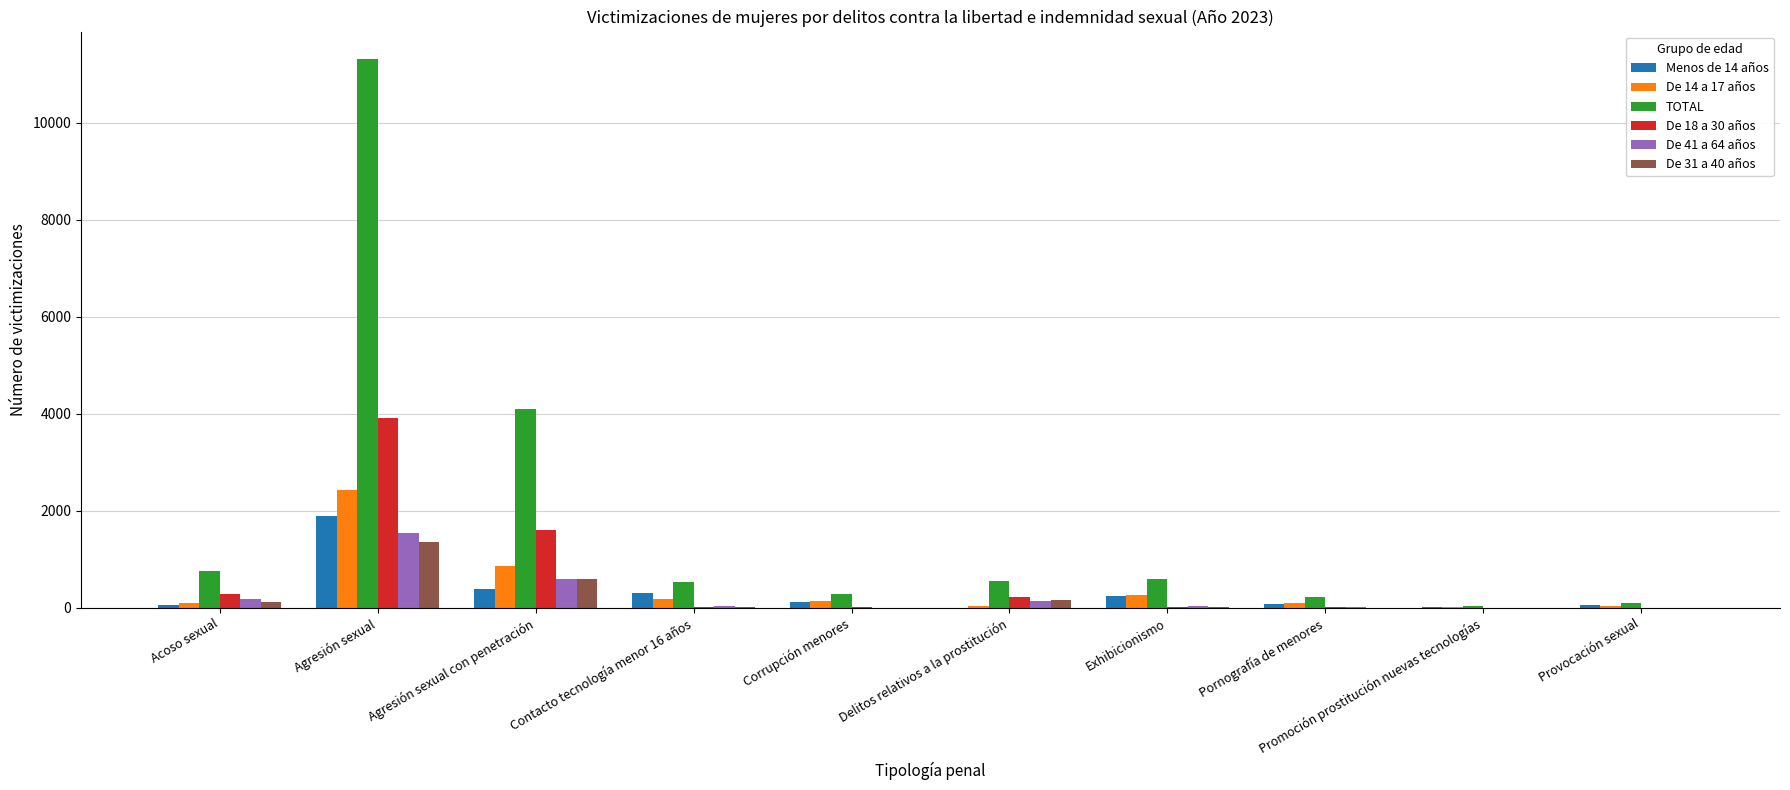

Between Agresión sexual and Delitos relativos a la prostitución, which series saw the biggest shift?

TOTAL